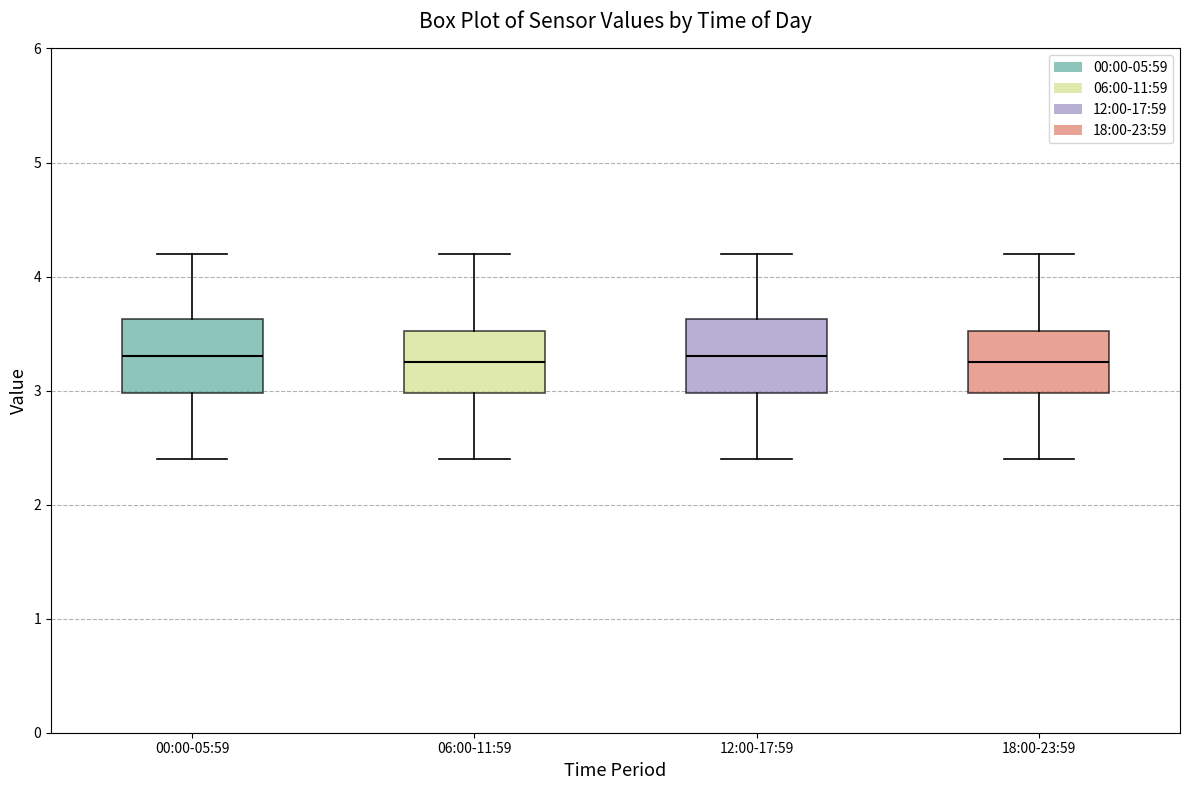

Reading left to right, read every box against the y-axis: the position of its median line, the range the box covers, and the ends of its whiskers. The values are not printed on the chart, so give them approximately, as read against the axis.

00:00-05:59: median 3.3, box 3.0 to 3.6, whiskers 2.4 to 4.2
06:00-11:59: median 3.3, box 3.0 to 3.5, whiskers 2.4 to 4.2
12:00-17:59: median 3.3, box 3.0 to 3.6, whiskers 2.4 to 4.2
18:00-23:59: median 3.3, box 3.0 to 3.5, whiskers 2.4 to 4.2